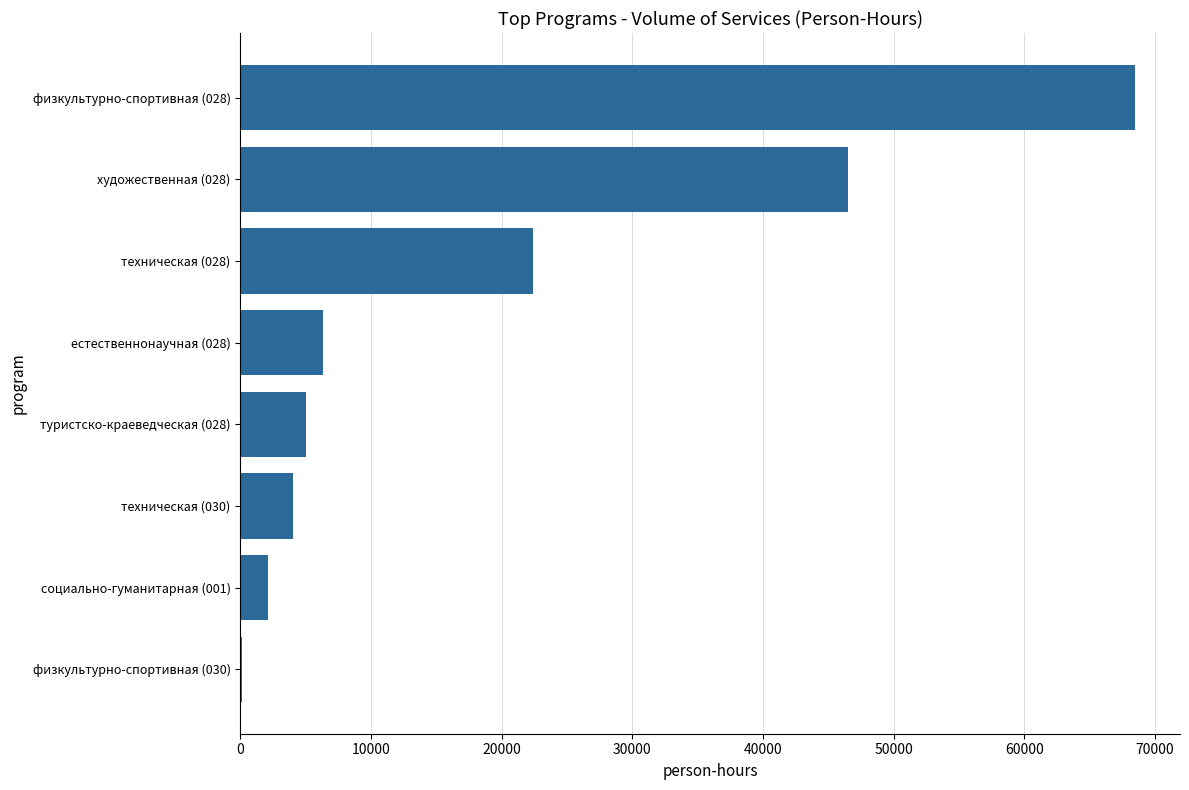

The value at техническая (030) is 4023. True or false?

True